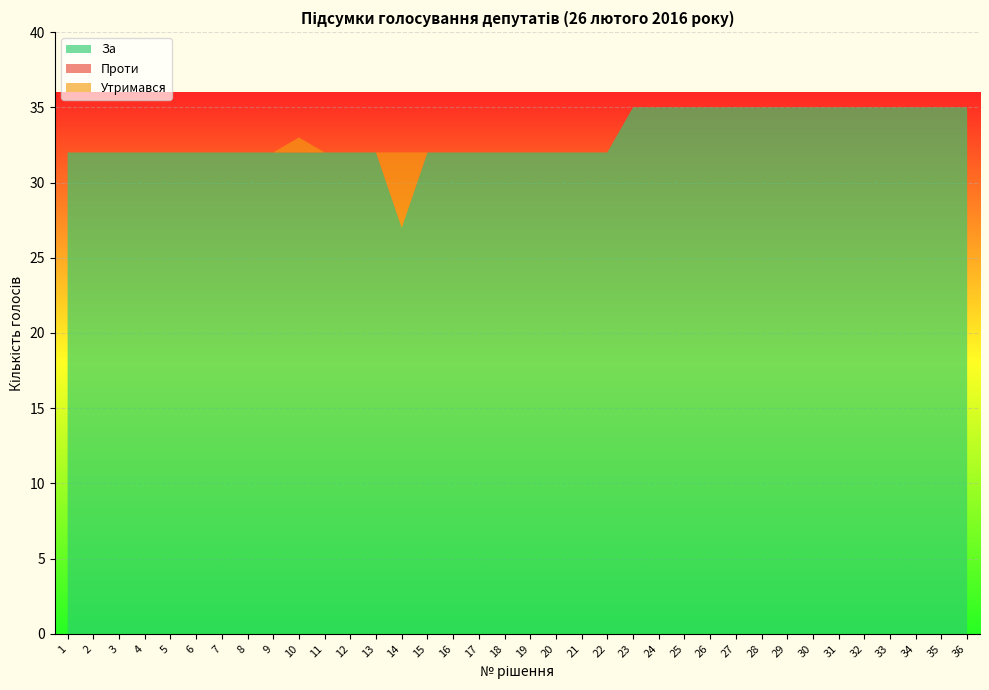

Reading left to right, transcribe all the data shown in this chart.

За: 32	32	32	32	32	32	32	32	32	32	32	32	32	27	32	32	32	32	32	32	32	32	35	35	35	35	35	35	35	35	35	35	35	35	35	35
Проти: 0	0	0	0	0	0	0	0	0	0	0	0	0	0	0	0	0	0	0	0	0	0	0	0	0	0	0	0	0	0	0	0	0	0	0	0
Утримався: 0	0	0	0	0	0	0	0	0	1	0	0	0	5	0	0	0	0	0	0	0	0	0	0	0	0	0	0	0	0	0	0	0	0	0	0
Всього голосувало: 32	32	32	32	32	32	32	32	32	32	32	32	32	32	32	32	32	32	32	32	32	32	35	35	35	35	35	35	35	35	35	35	35	35	35	35